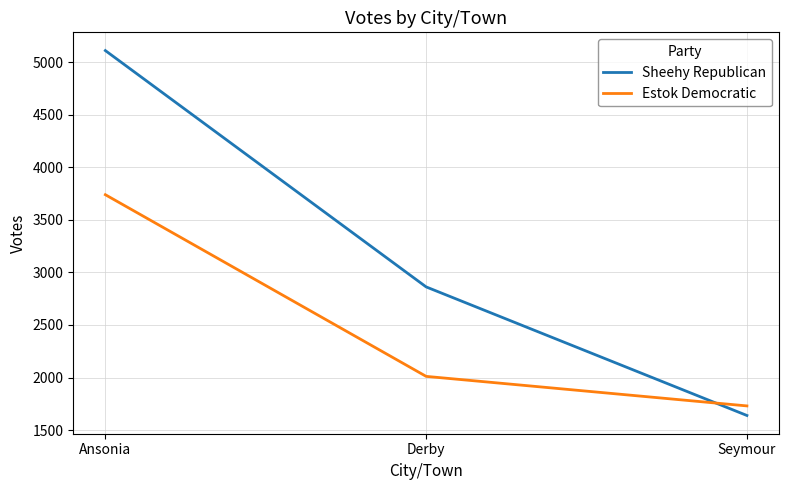

What is the difference between the maximum and second lowest values in the Estok Democratic series?

1728